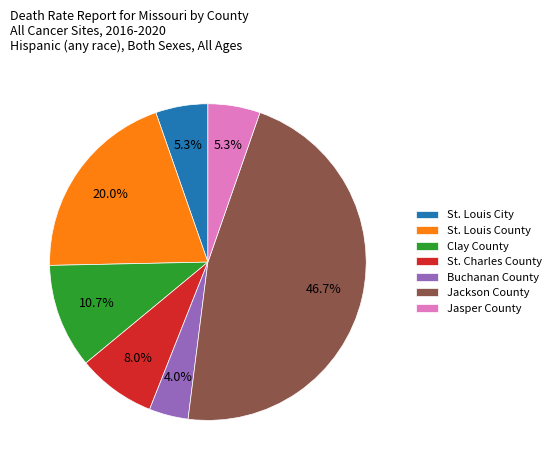

How much of the chart is everything except St. Louis City?

94.7%